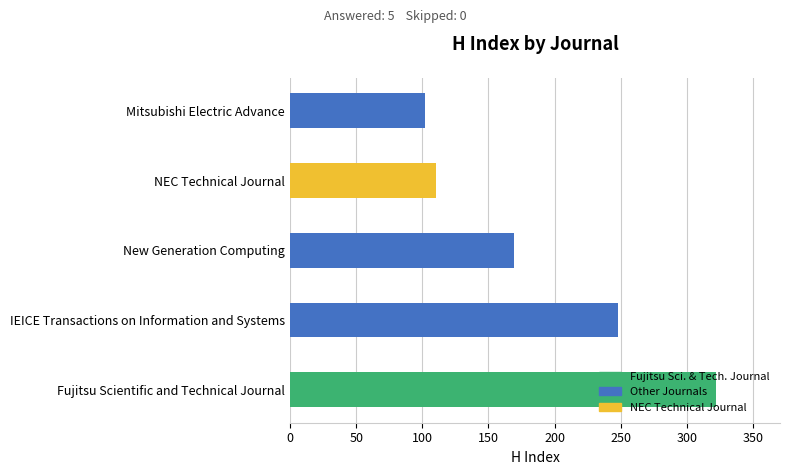

What is the difference between the second highest and second lowest values?

138